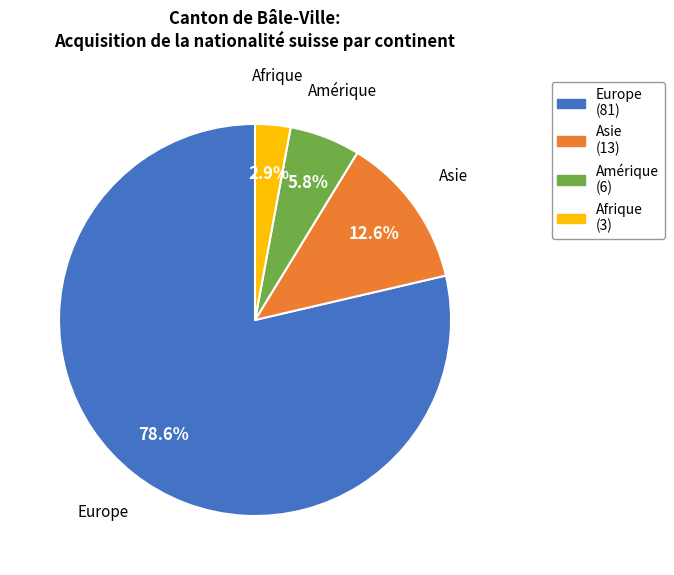

Is there any slice that represents more than half of the pie?

Yes